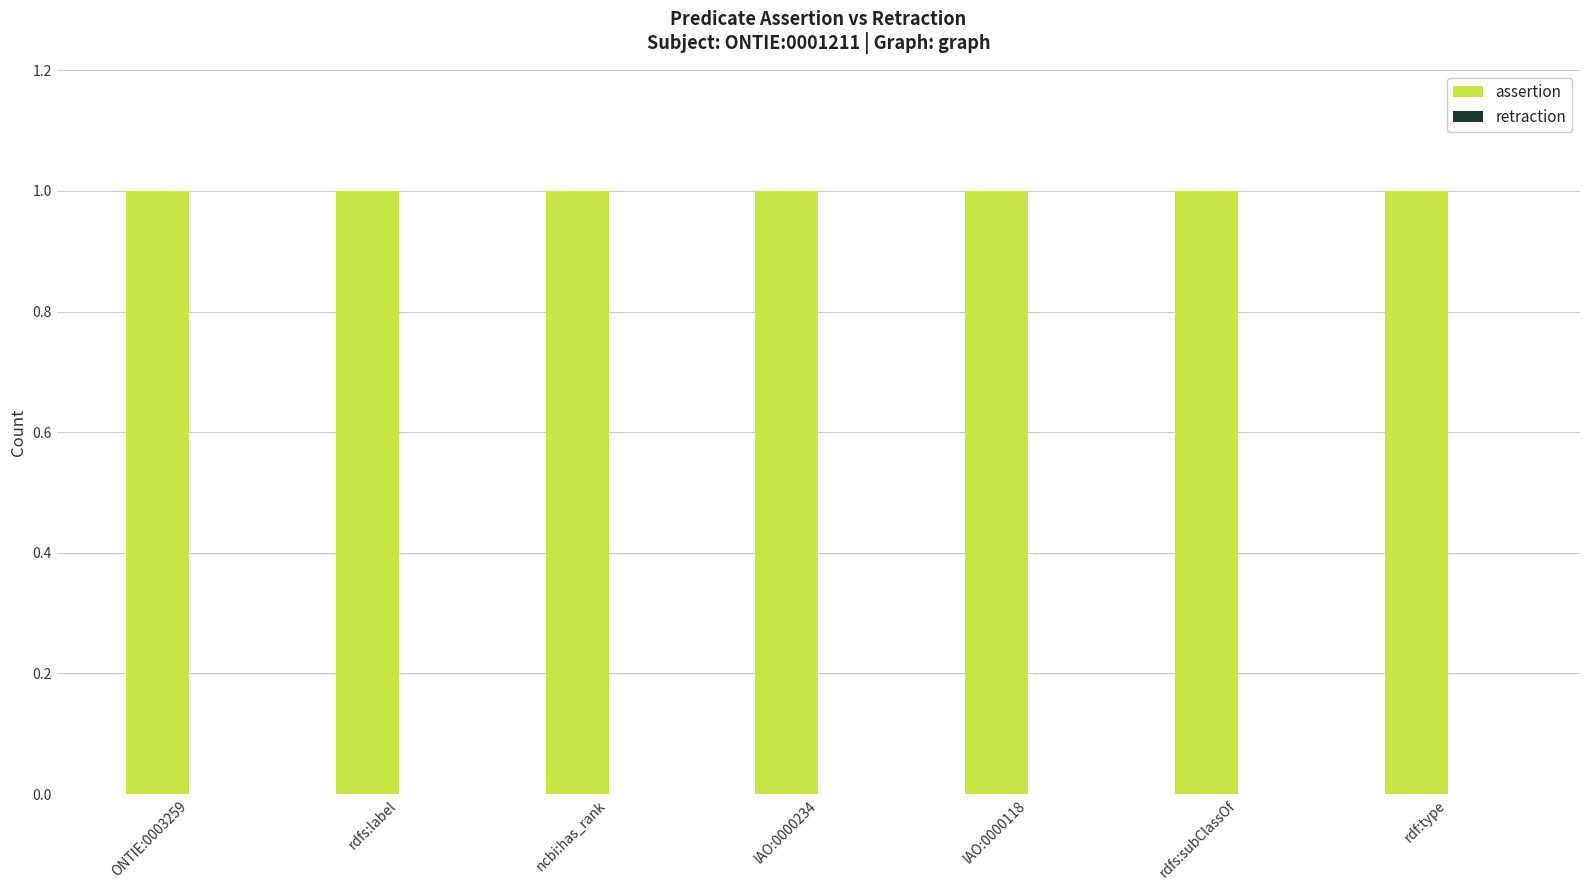

What is the difference between the highest and lowest values at rdfs:label?

1